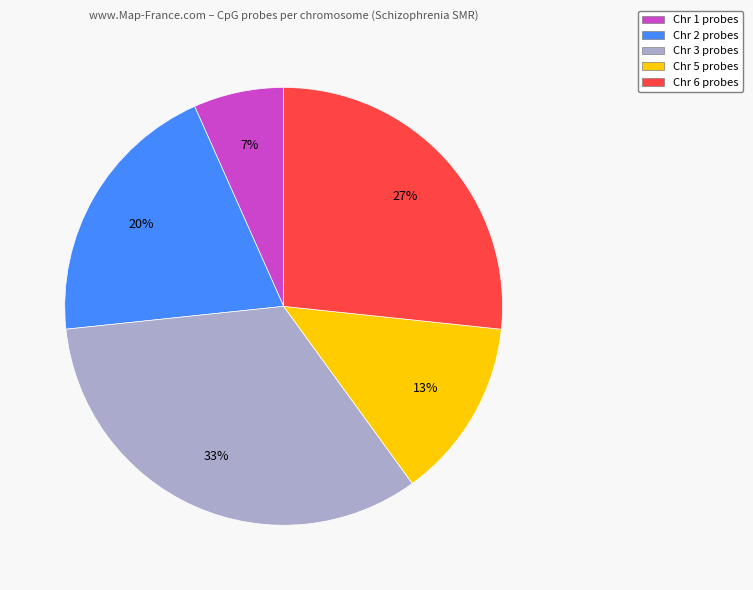

Between Chr 5 and Chr 6, which is larger?

Chr 6